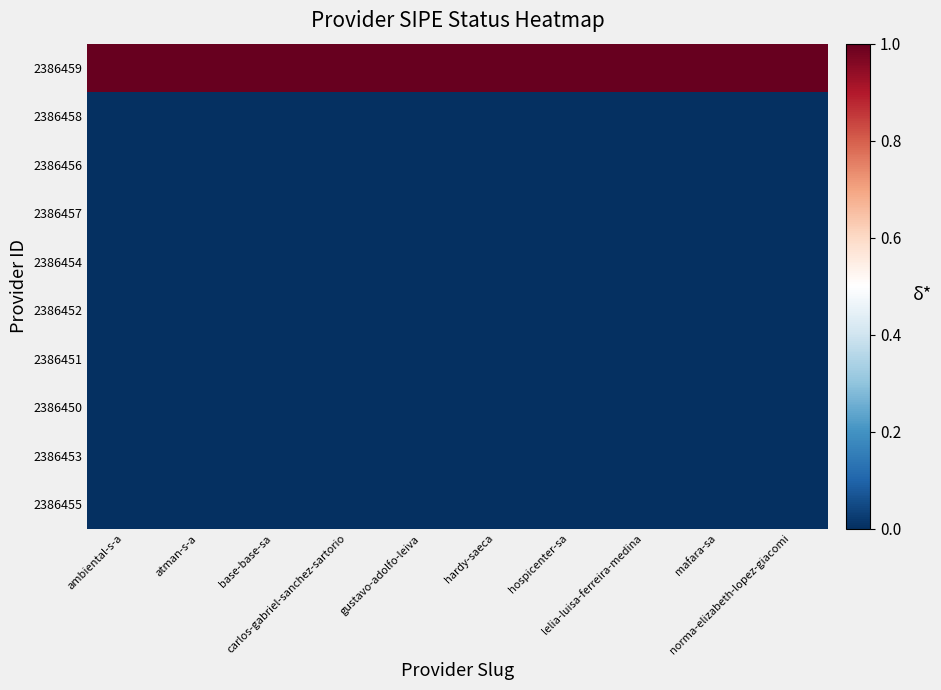

What is the spread (max minus min) of values at hardy-saeca?

1